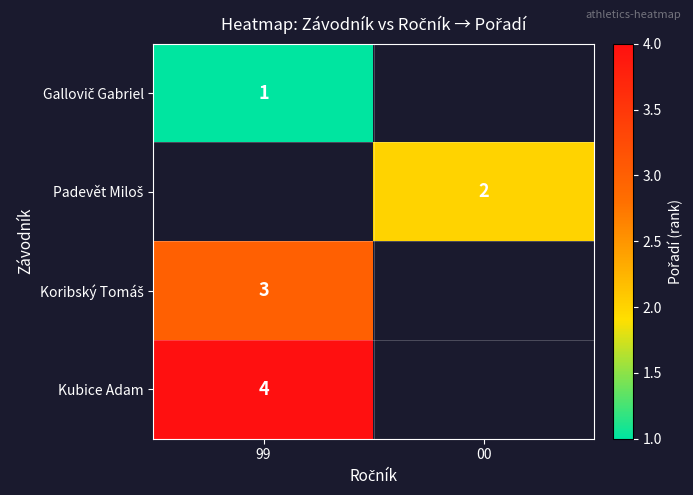

At which category does the chart reach its minimum across all series?

99